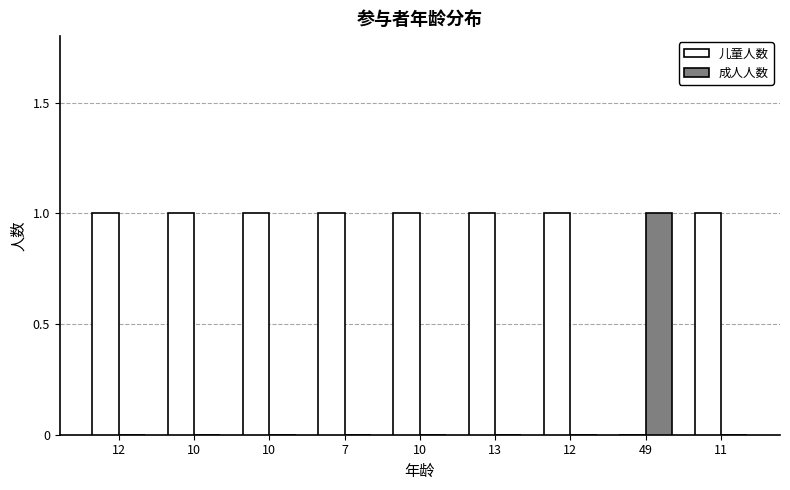

What is the maximum value for 成人人数?

1